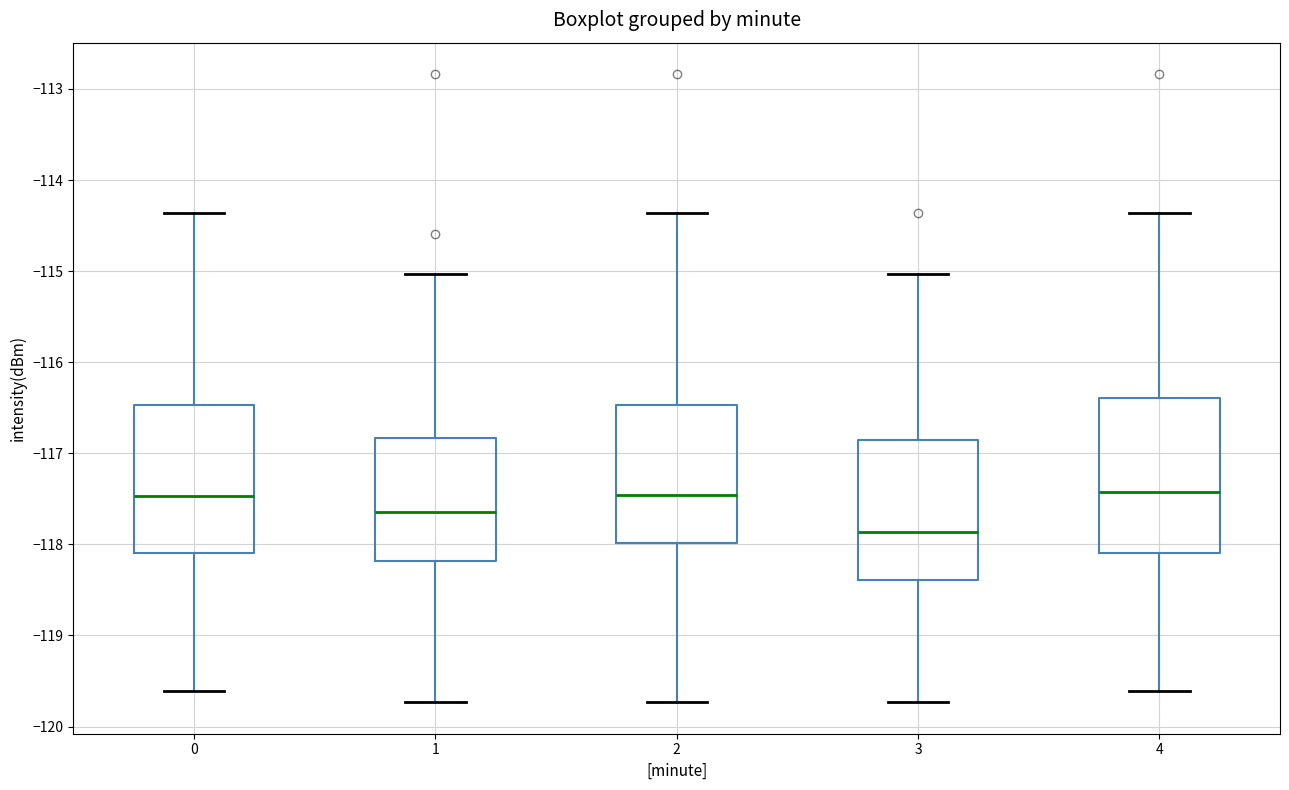

Reading left to right, read every box against the y-axis: the position of its median line, the range the box covers, and the ends of its whiskers. The values are not printed on the chart, so give them approximately, as read against the axis.

0: median -117.5, box -118.1 to -116.5, whiskers -119.6 to -114.4
1: median -117.6, box -118.2 to -116.8, whiskers -119.7 to -115.0
2: median -117.5, box -118.0 to -116.5, whiskers -119.7 to -114.4
3: median -117.9, box -118.4 to -116.8, whiskers -119.7 to -115.0
4: median -117.4, box -118.1 to -116.4, whiskers -119.6 to -114.4